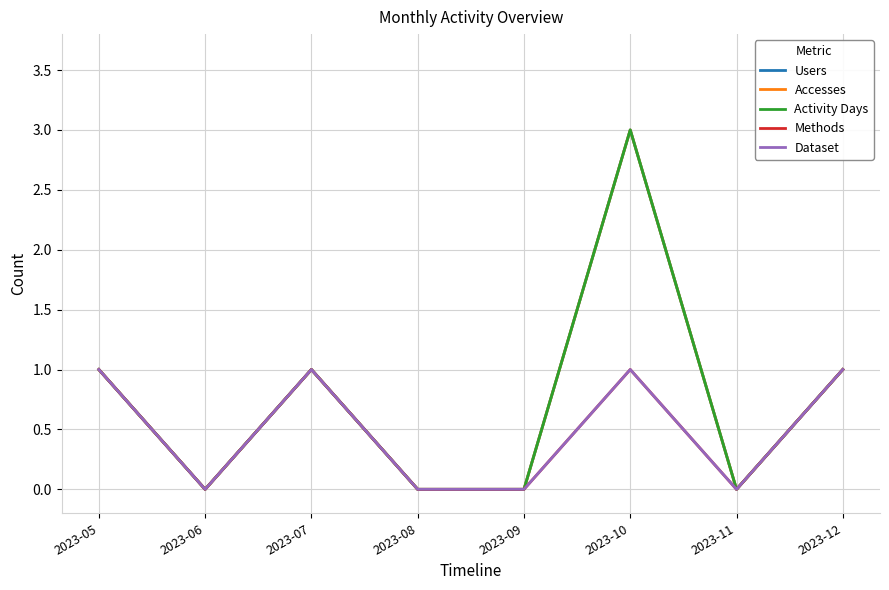

List the labels in order of Dataset value, largest first.

2023-05, 2023-07, 2023-10, 2023-12, 2023-06, 2023-08, 2023-09, 2023-11